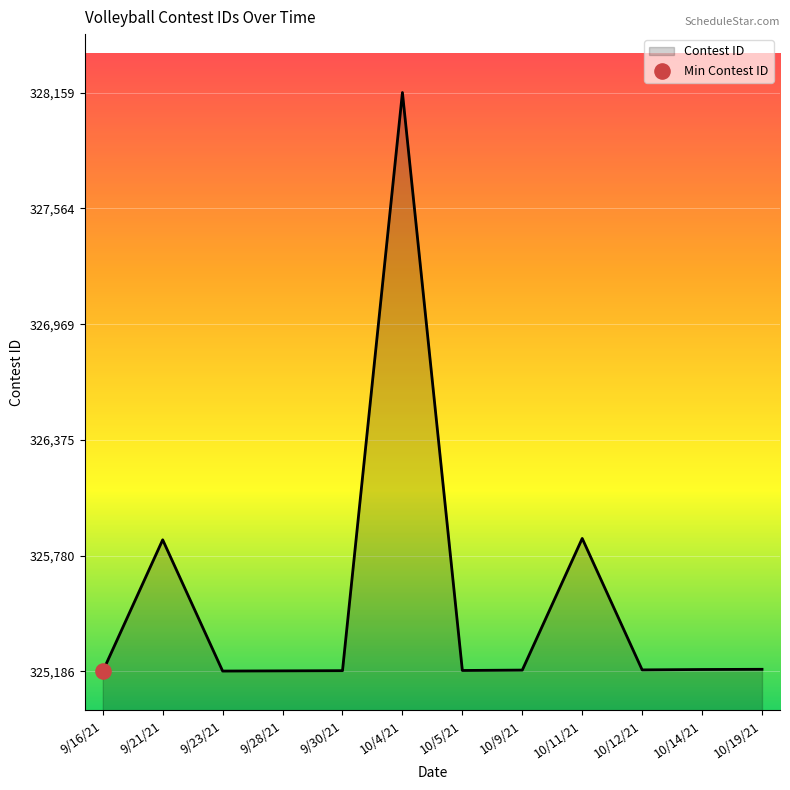

Which has a higher value, 9/21/21 or 9/30/21?

9/21/21